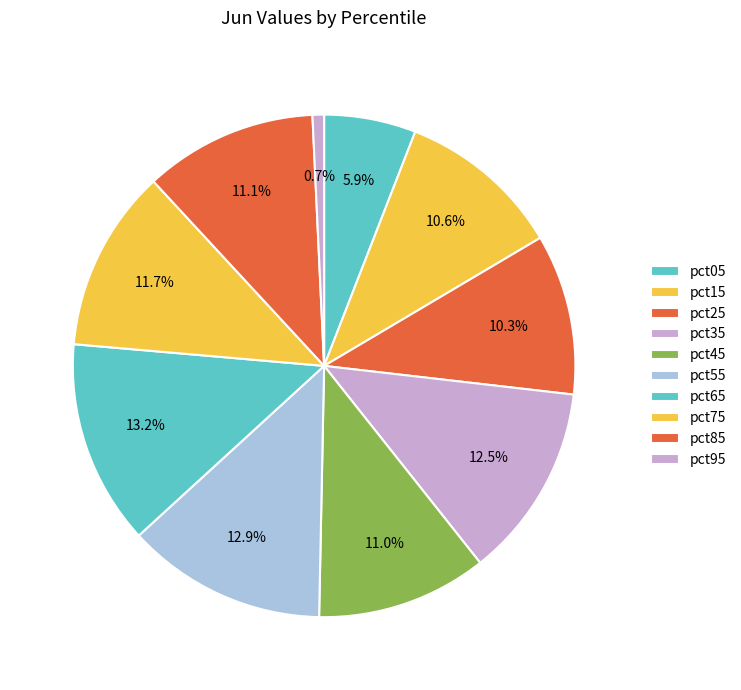

To the nearest percent, what is the difference between the pct25 and pct55 slice percentages?

3%